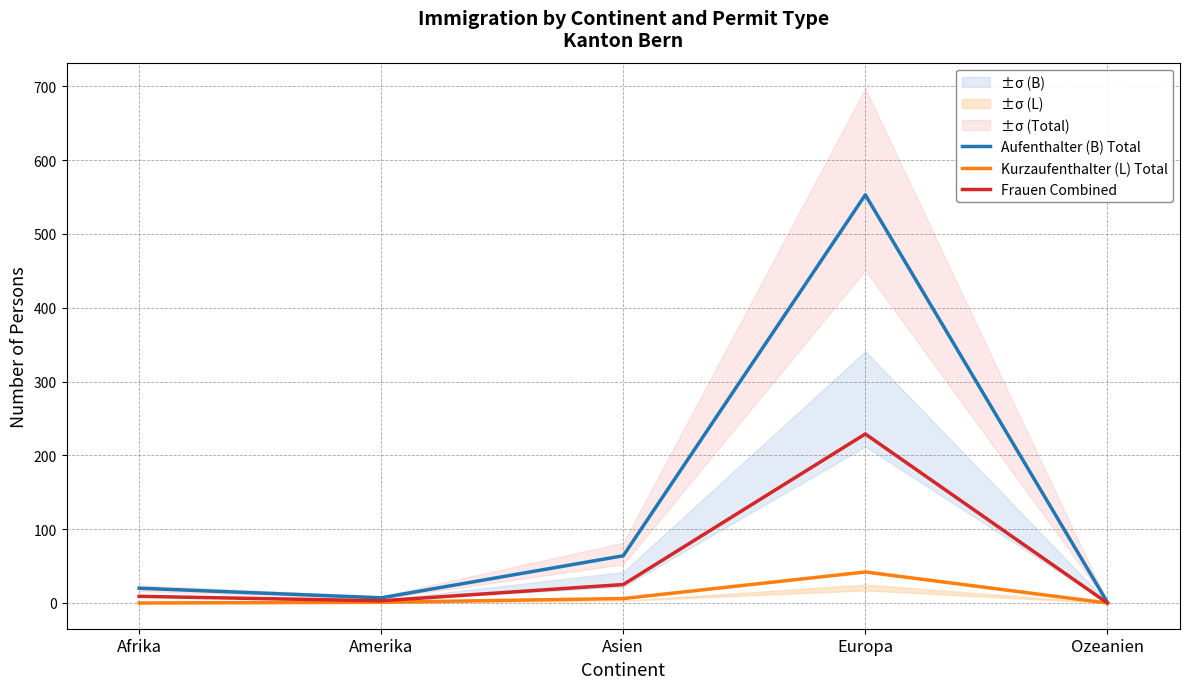

Which series has the widest spread of values?

Aufenthalter (B) Total